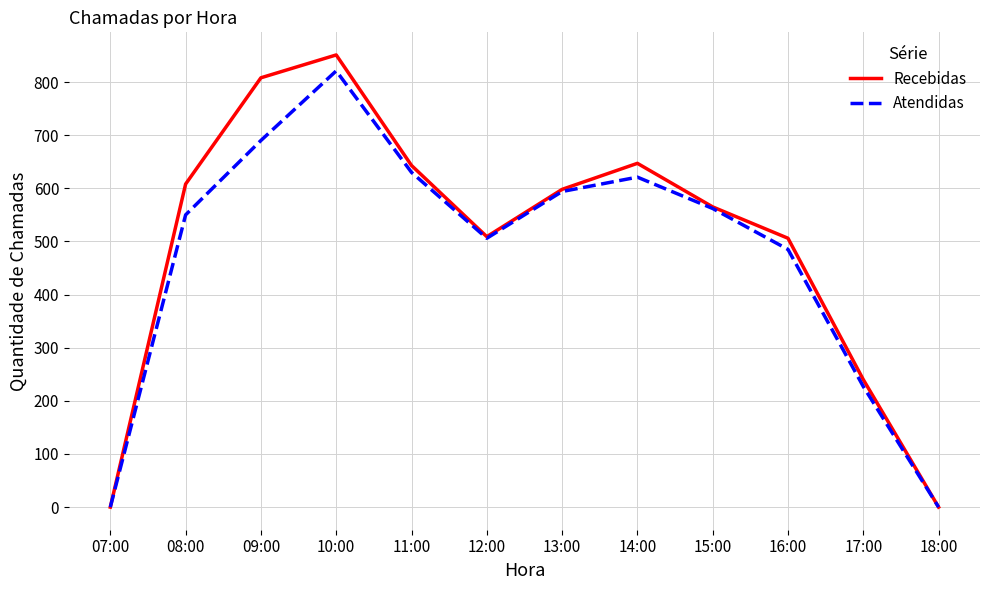

What is the highest value of the Atendidas series?

821